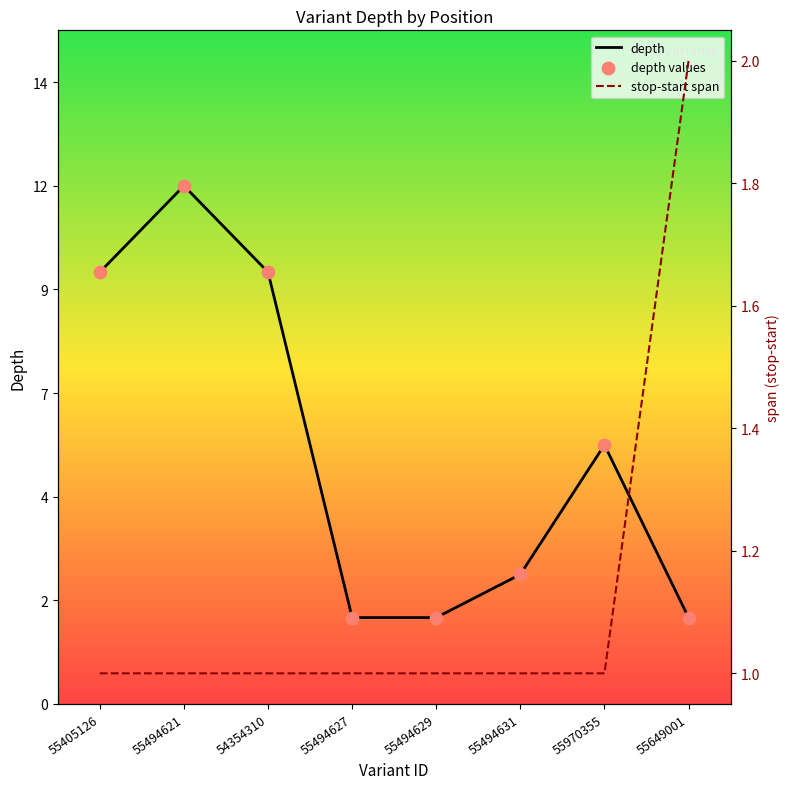

Which series contains the highest Y value?

depth